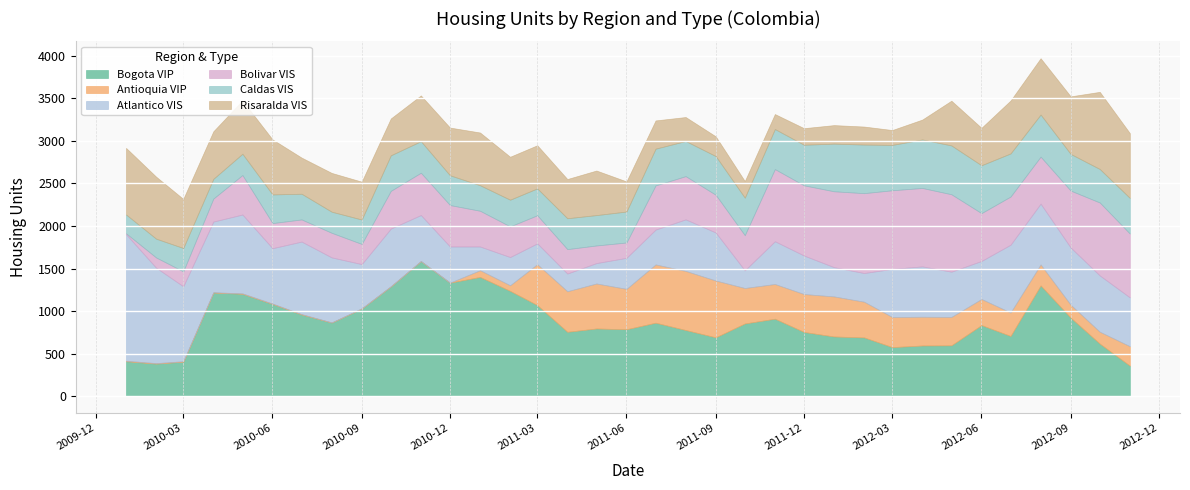

How many distinct data groups are displayed?

6